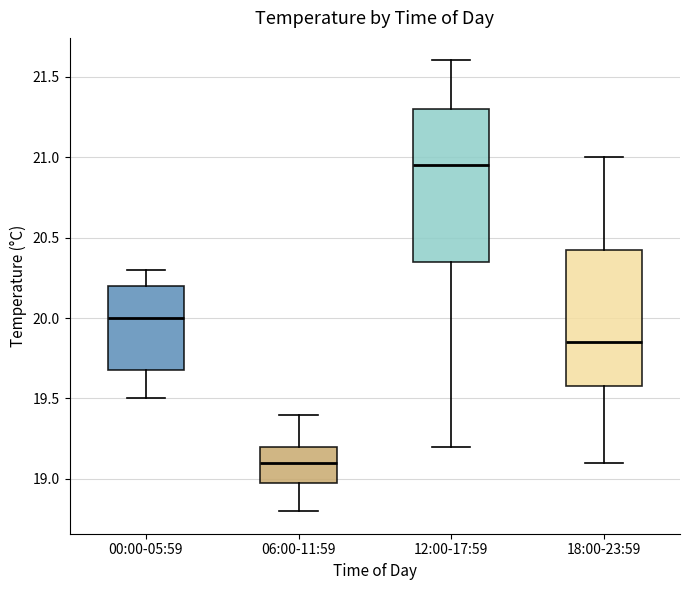

Reading left to right, read every box against the y-axis: the position of its median line, the range the box covers, and the ends of its whiskers. The values are not printed on the chart, so give them approximately, as read against the axis.

00:00-05:59: median 20.00, box 19.70 to 20.20, whiskers 19.50 to 20.30
06:00-11:59: median 19.10, box 19.00 to 19.20, whiskers 18.80 to 19.40
12:00-17:59: median 20.95, box 20.35 to 21.30, whiskers 19.20 to 21.60
18:00-23:59: median 19.85, box 19.60 to 20.45, whiskers 19.10 to 21.00